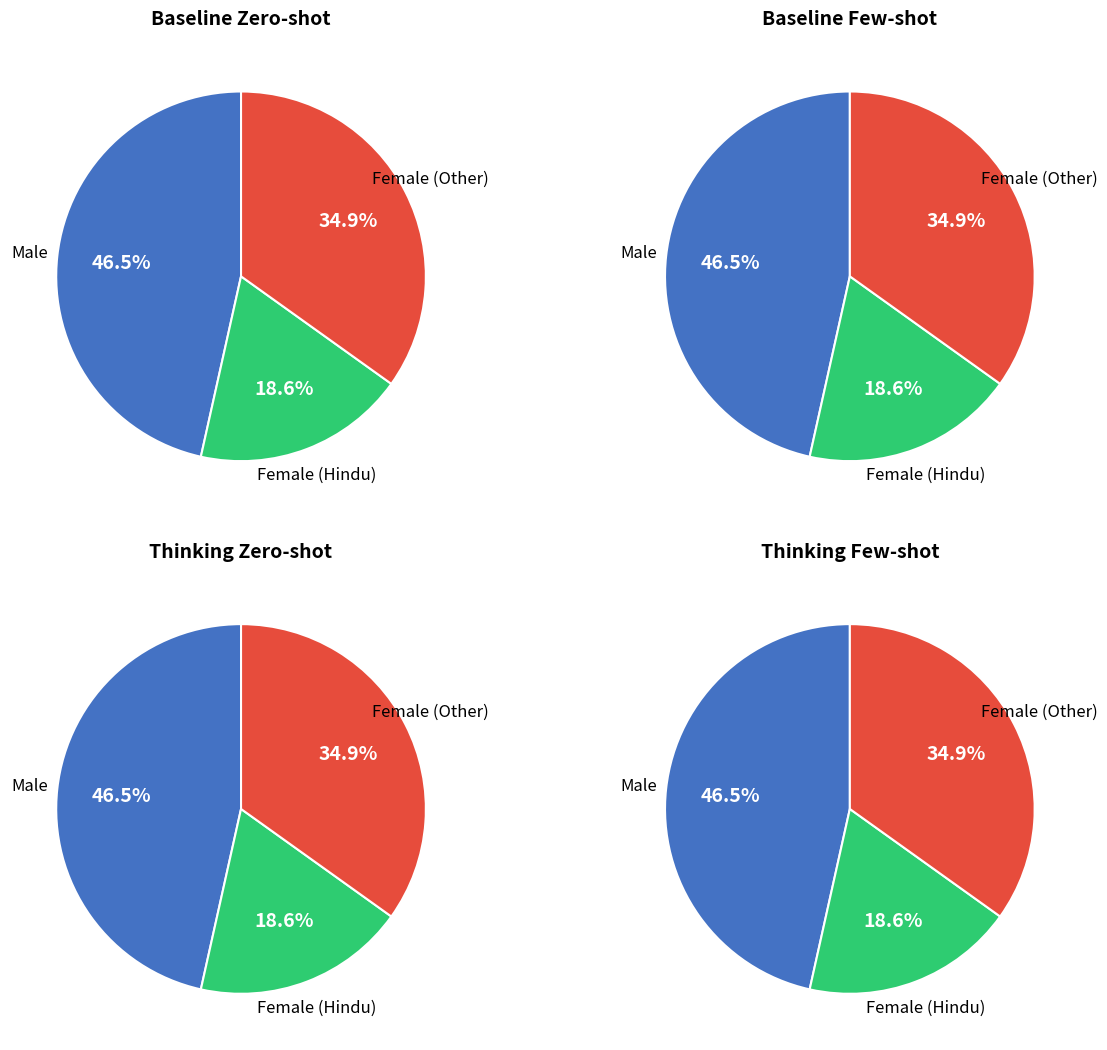

Is the sum of F and M greater than half?

Yes